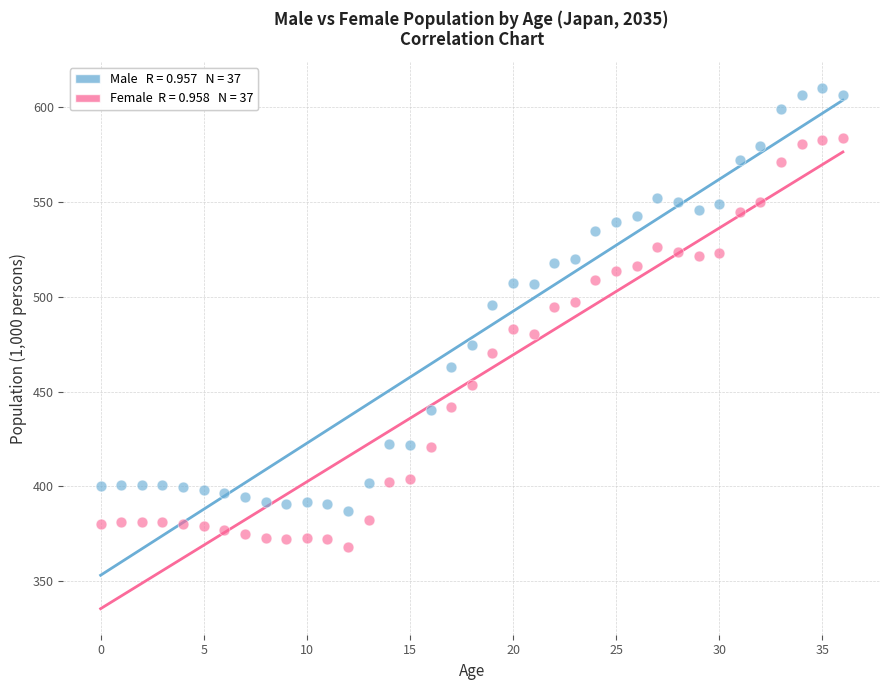

Across all data points, what is the range of Y values (max minus min)?

242.1